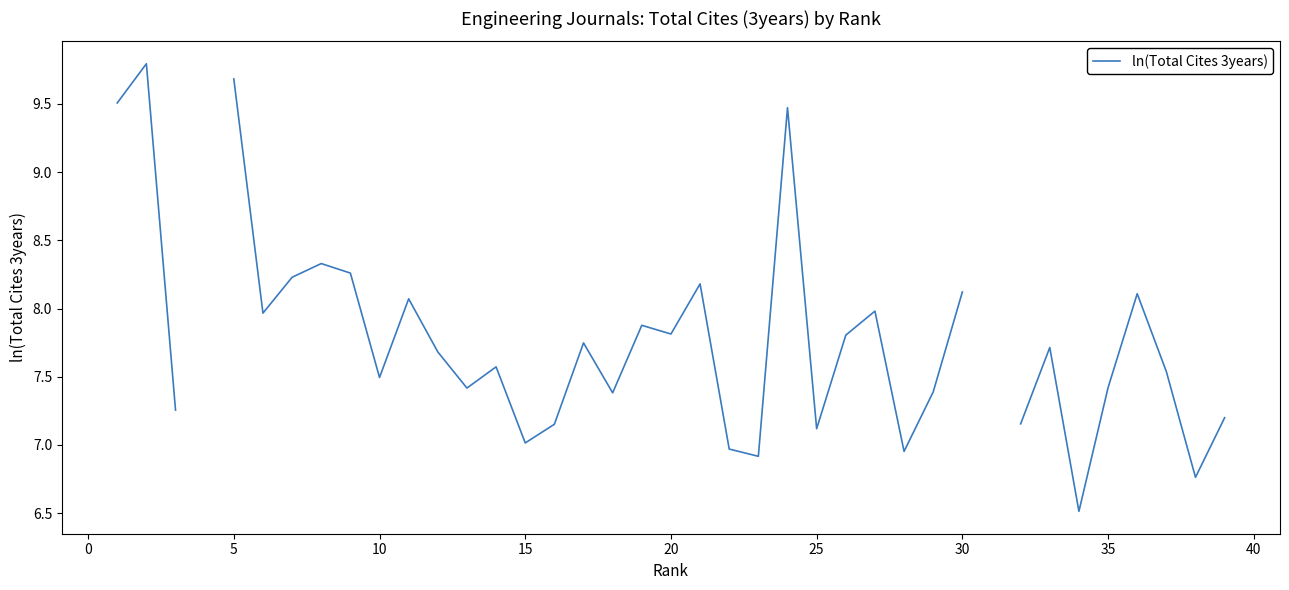

The chart shows a value of 2.3 at 16. True or false?

False